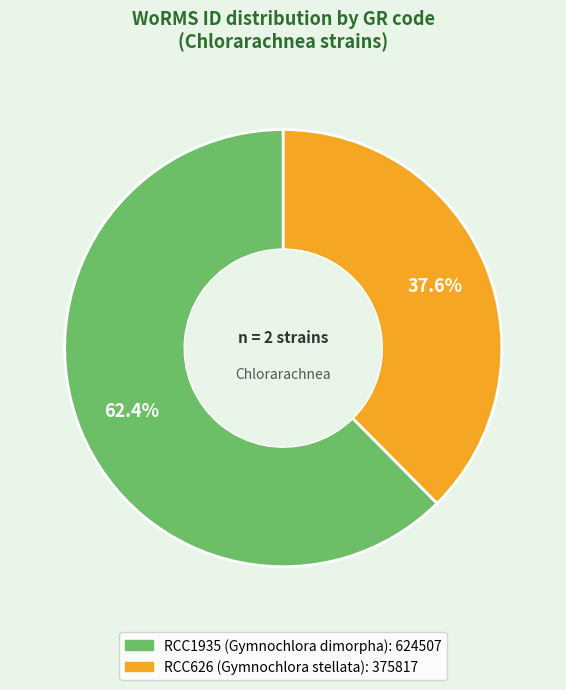

Which category has the biggest portion of the pie?

RCC1935